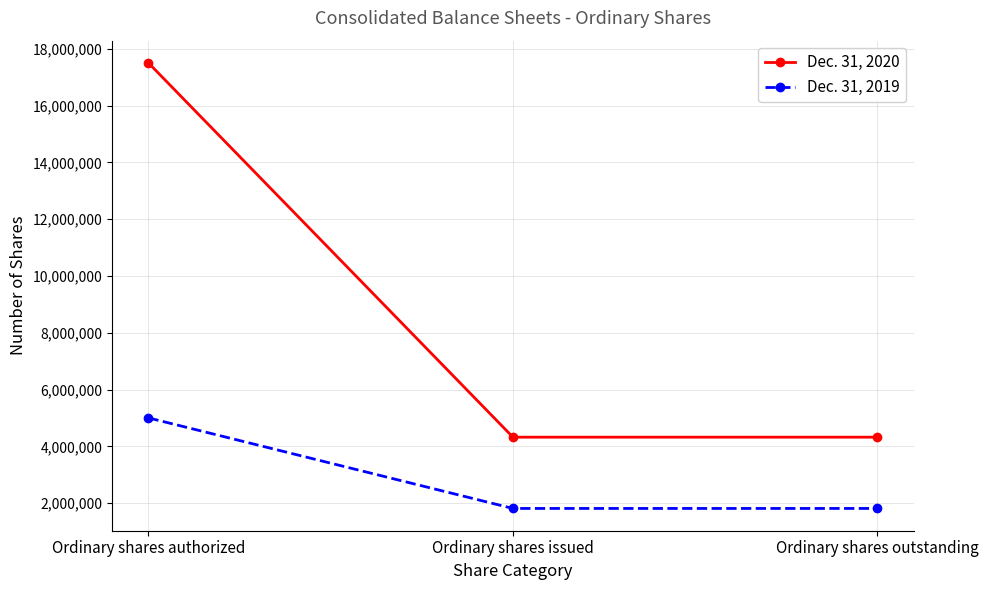

What is the difference between the maximum and second lowest values in the Dec. 31, 2020 series?

13178704